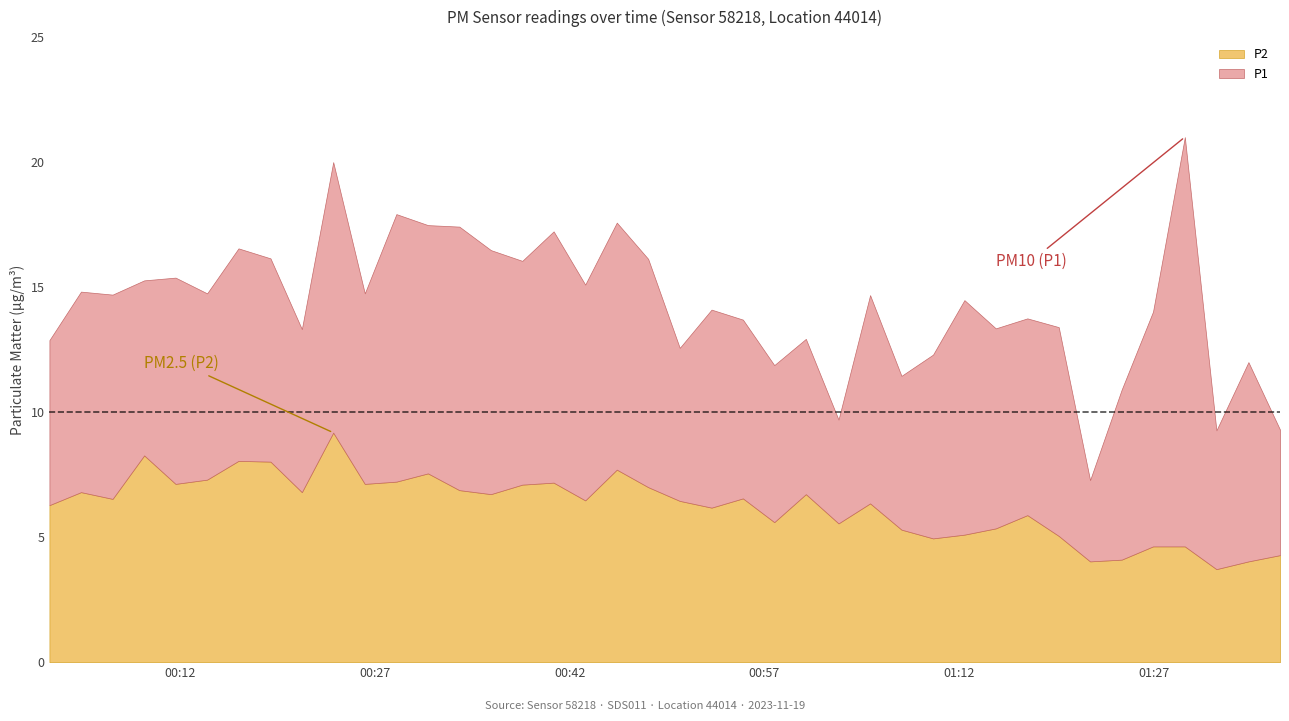

True or false: P1 has a value of 13.4 at 2023-11-19T01:29:24.

False